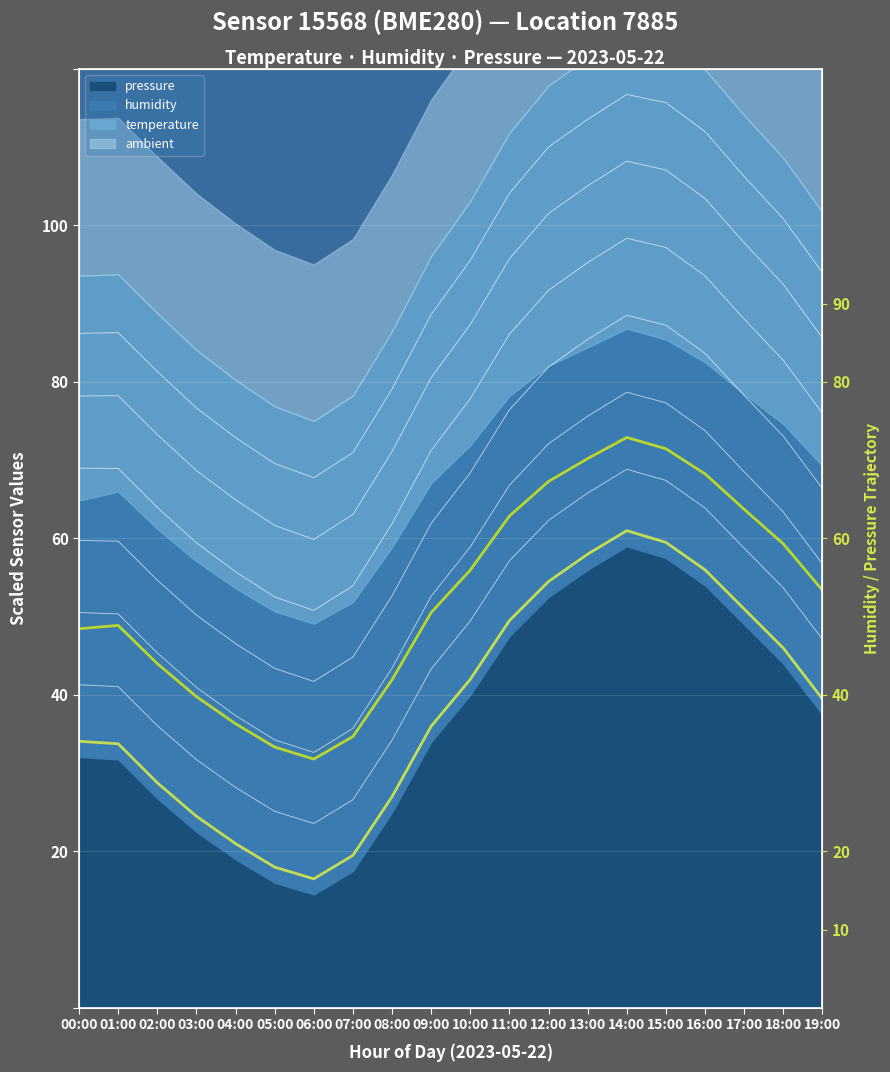

Reading left to right, extract all data points from this chart.

pressure trend: 34.1	33.8	28.8	24.5	21.0	18.0	16.5	19.5	27.0	36.0	42.0	49.5	54.5	58.0	61.0	59.5	56.0	51.0	46.0	39.5
humidity trend: 48.5	48.9	44.0	39.8	36.3	33.3	31.8	34.7	41.9	50.5	56.0	62.9	67.3	70.2	72.9	71.5	68.3	63.7	59.3	53.4